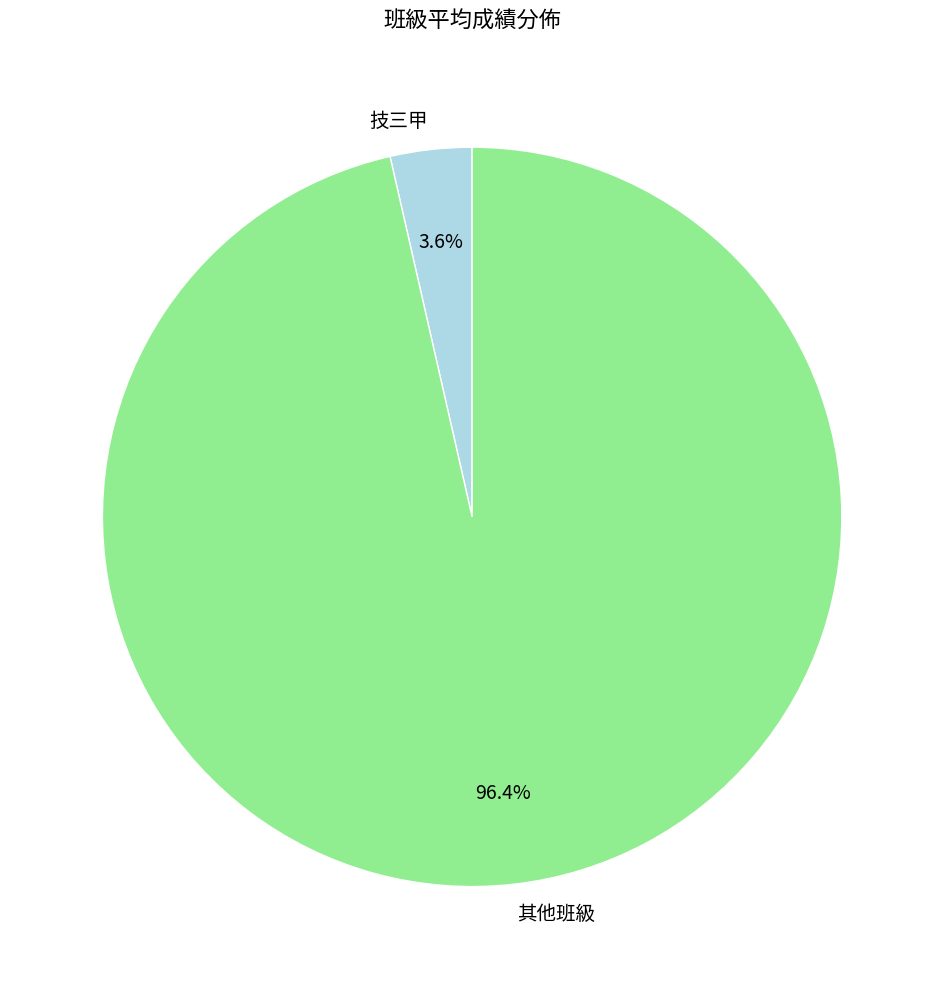

What is the total percentage of 技三甲 and 其他班級?

100.0%